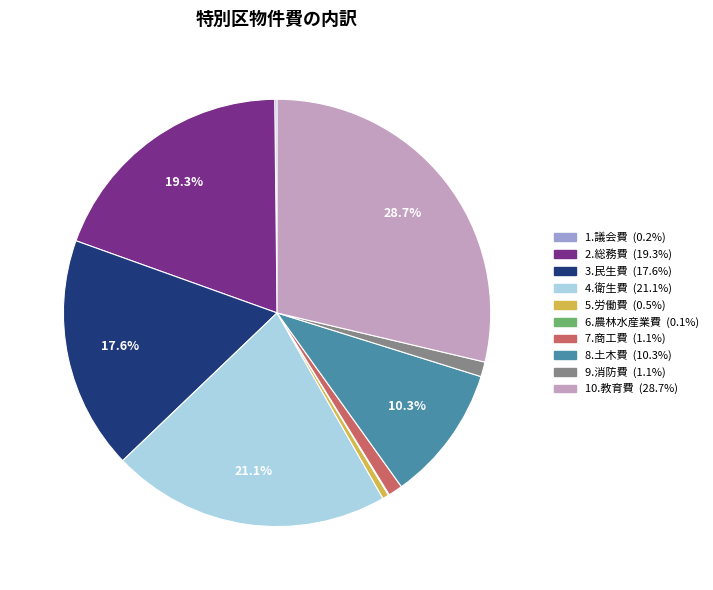

Is there any slice that represents more than half of the pie?

No